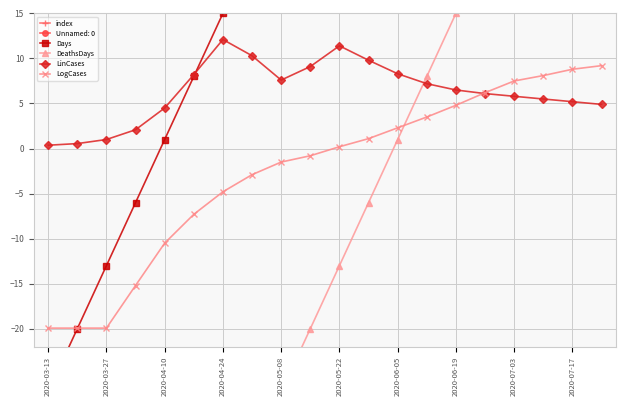

True or false: LinCases and index intersect in this chart.

False